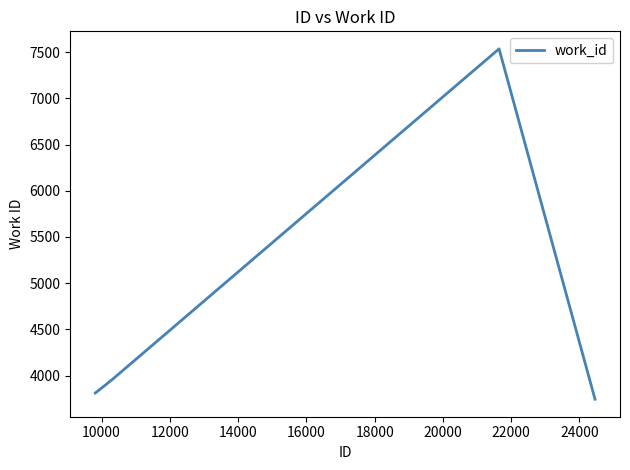

What is the average value?

4576